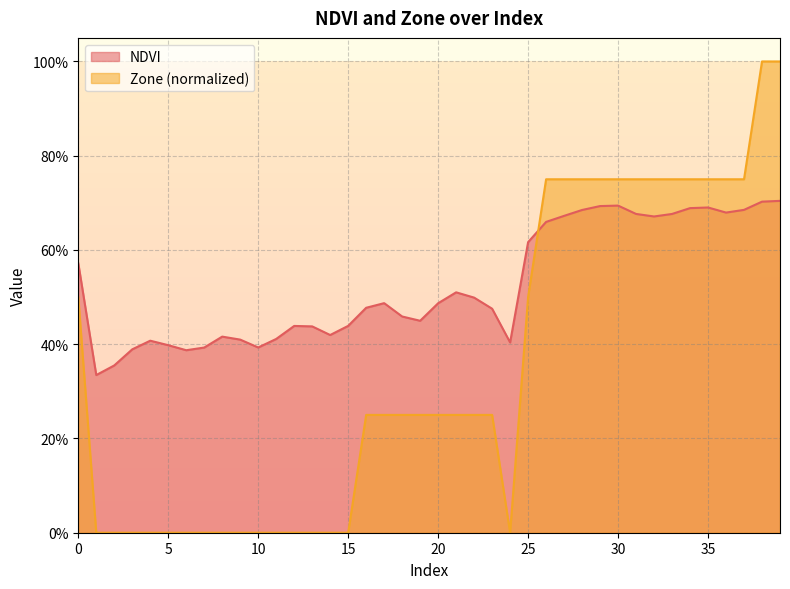

Between 27 and 36, which series saw the biggest shift?

NDVI